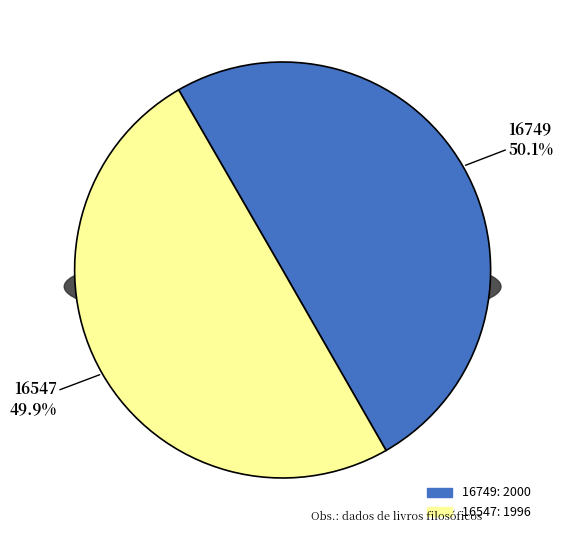

What percentage is NOT represented by 16547?

50.1%